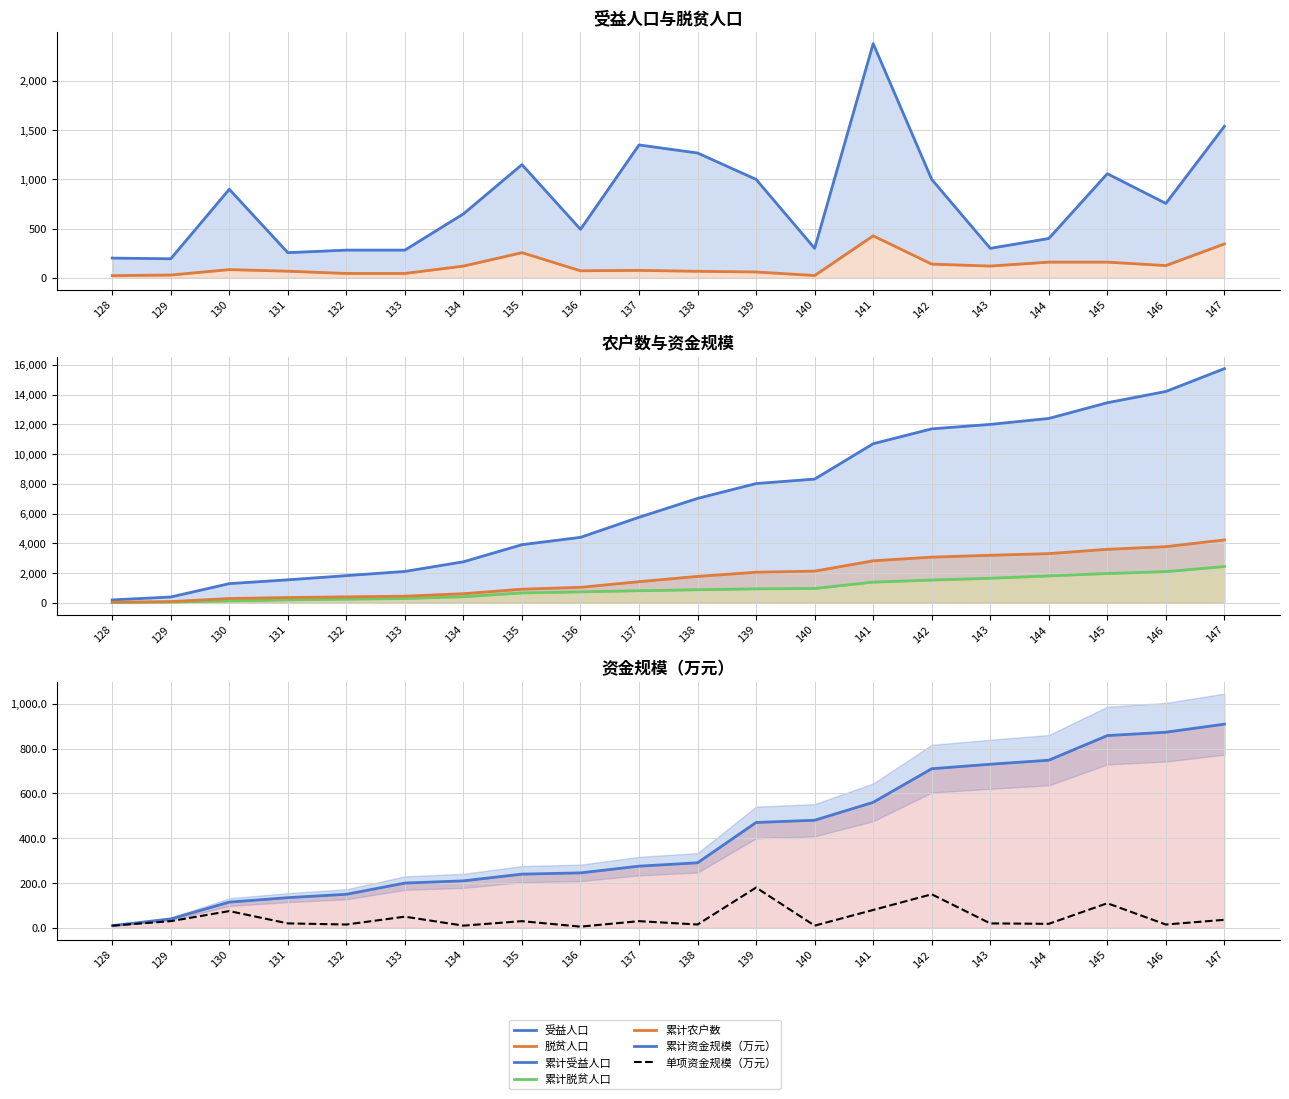

What is the smallest value displayed?

5.6